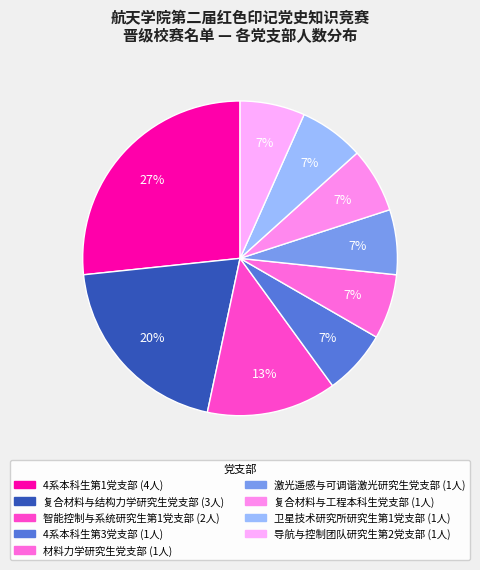

To the nearest percent, what portion does 智能控制与系统研究生第1党支部 represent?

13%